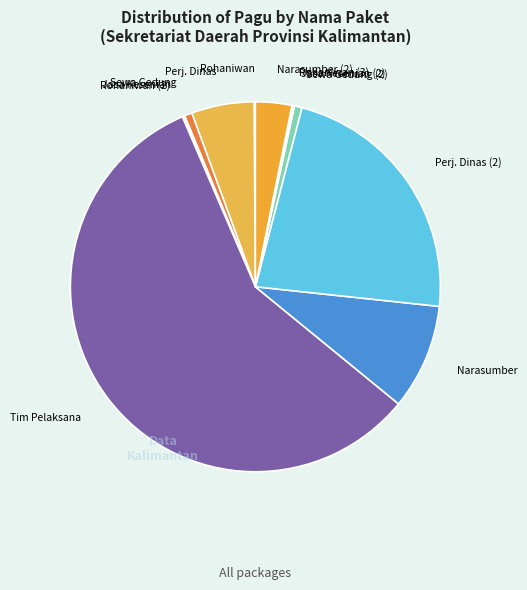

Combined, do Tim Pelaksana and Sewa Gedung (2) account for over 50%?

Yes